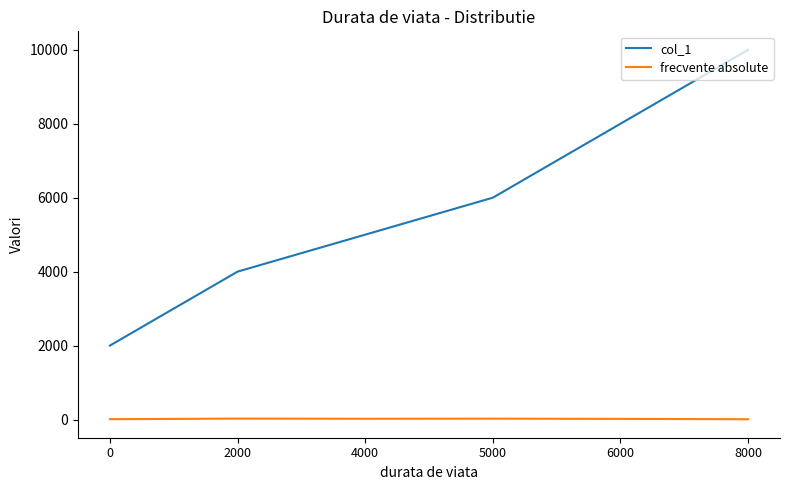

What is the difference between the highest and lowest values at 5000?

5977